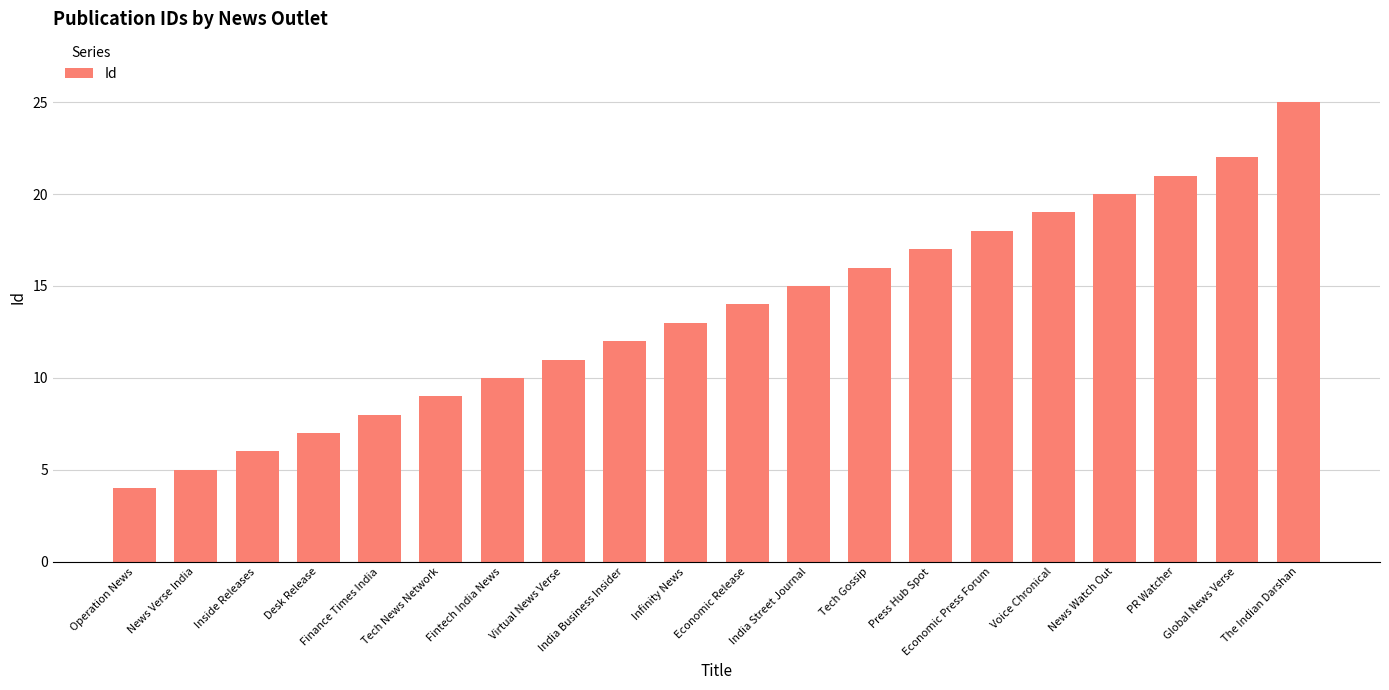

What is the sum of the values at India Street Journal and Operation News?

19